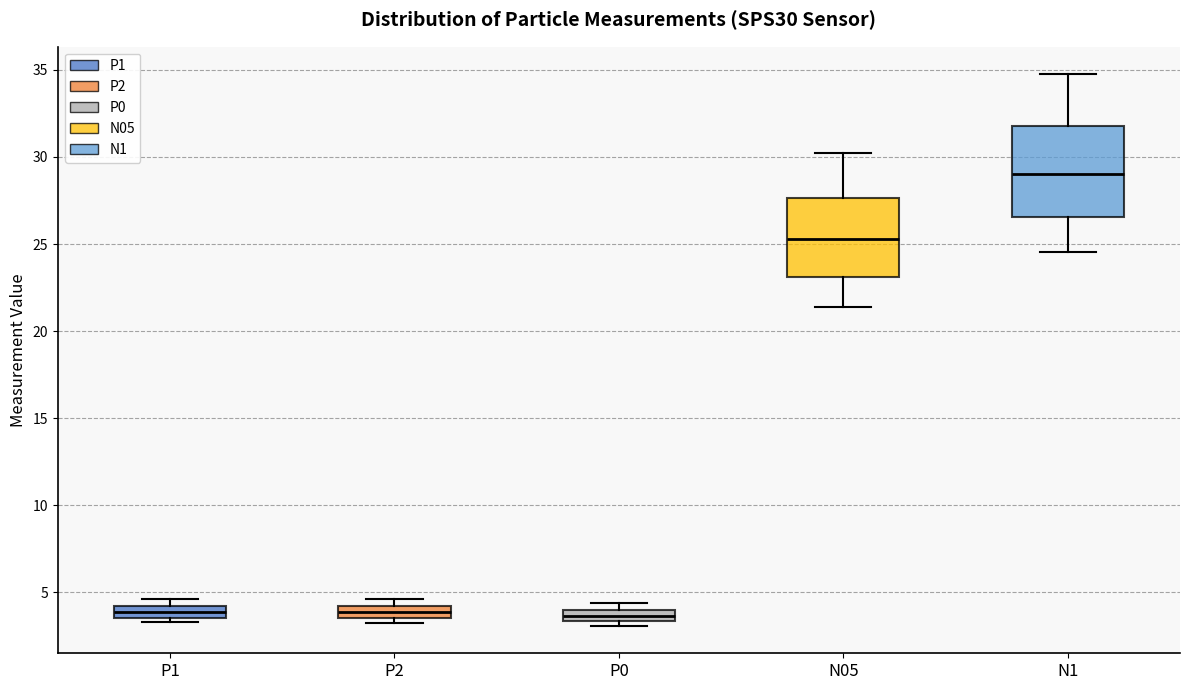

Where is the lower edge of the box for P1 on the y-axis? The values are not printed on the chart, so give them approximately, as read against the axis.

3.5